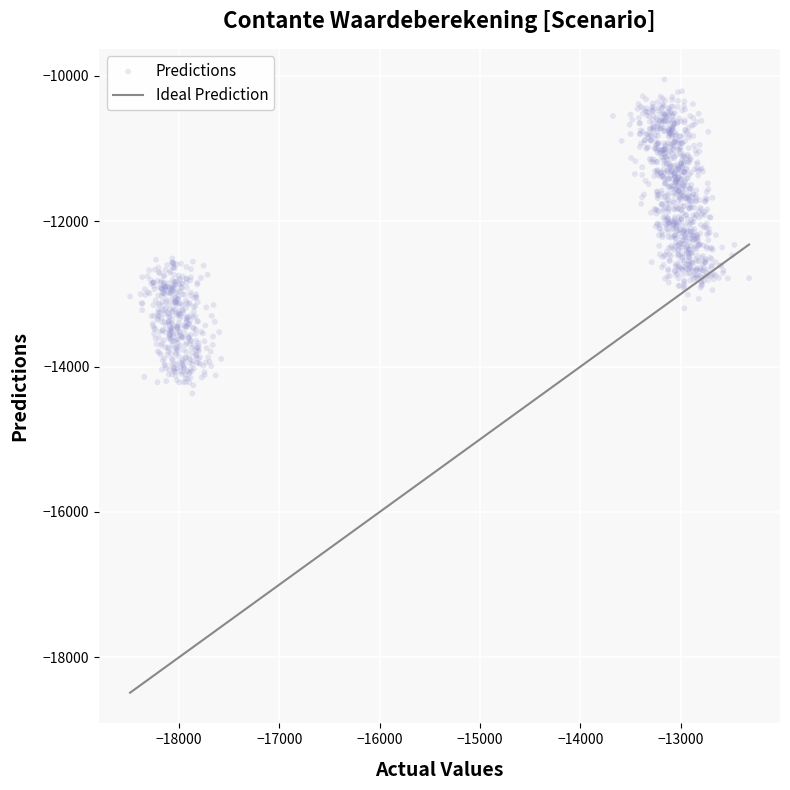

What is the range of X values (max minus min)?

6168.4